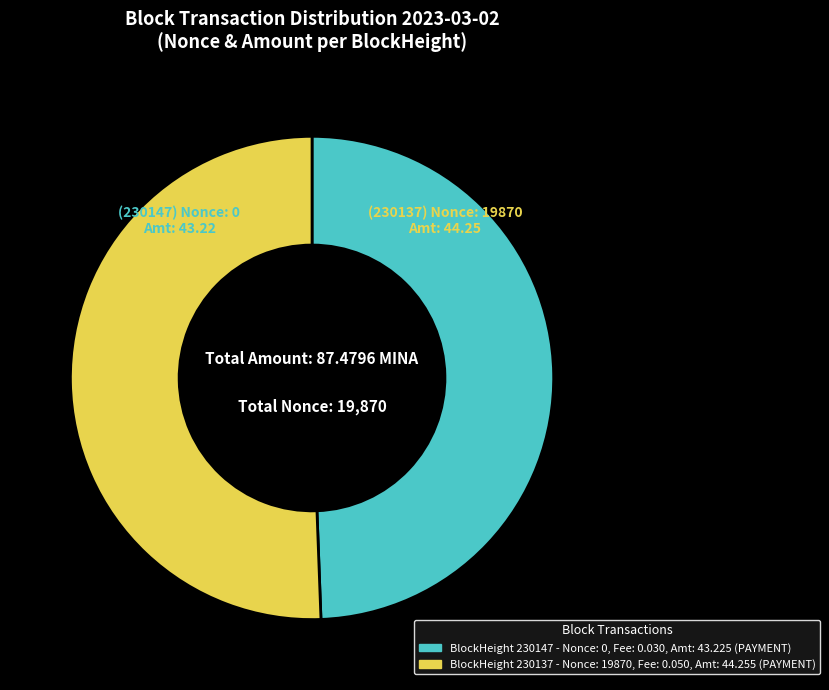

Which category has the biggest portion of the pie?

BlockHeight 230137